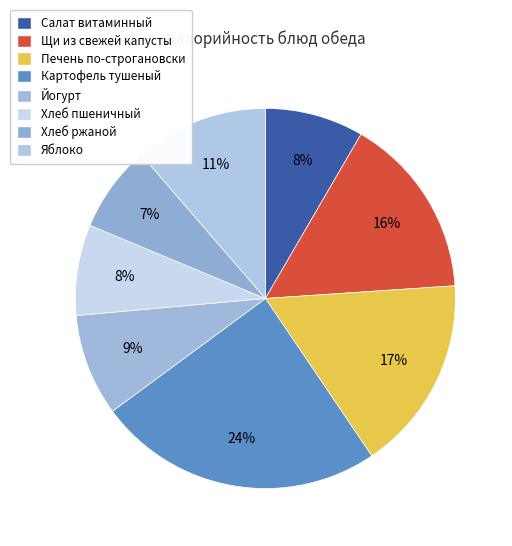

Which slice is the smallest?

Хлеб ржаной